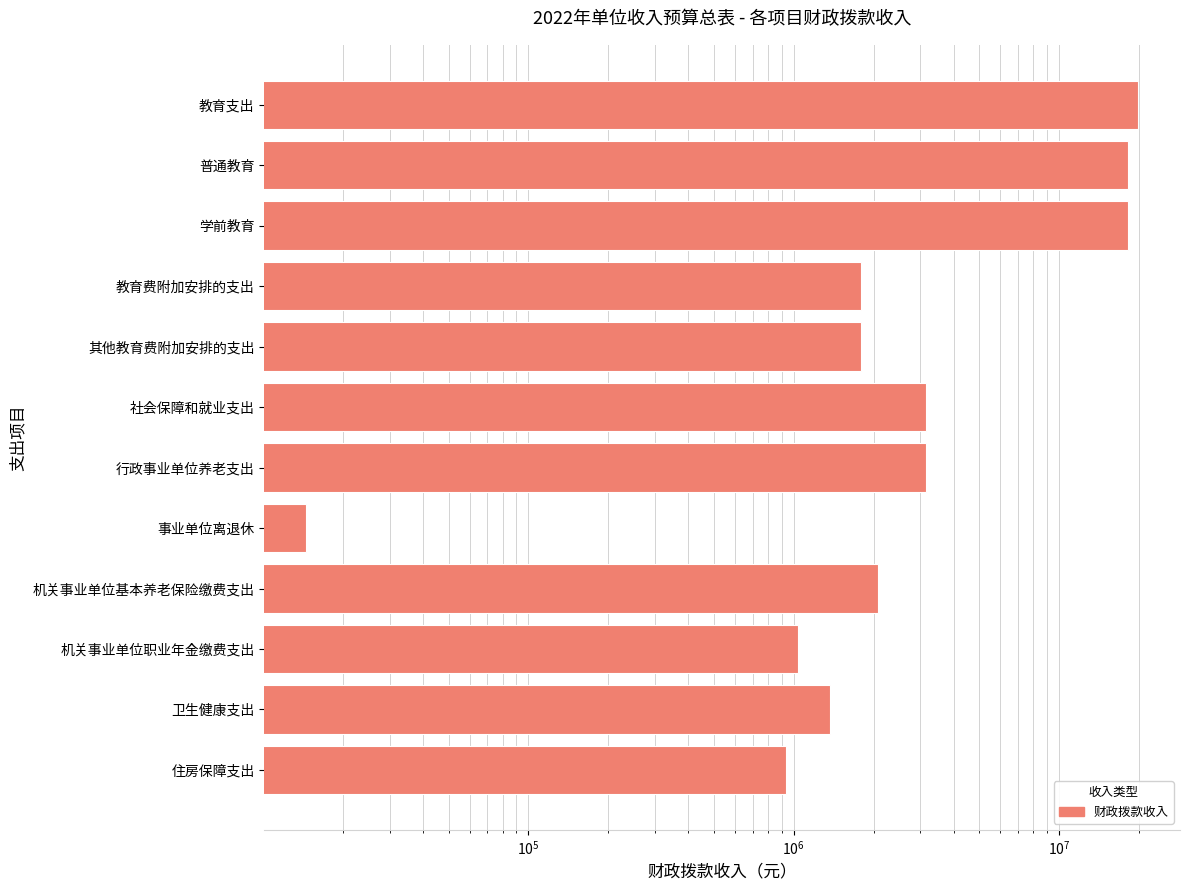

Does the chart contain any negative values?

No